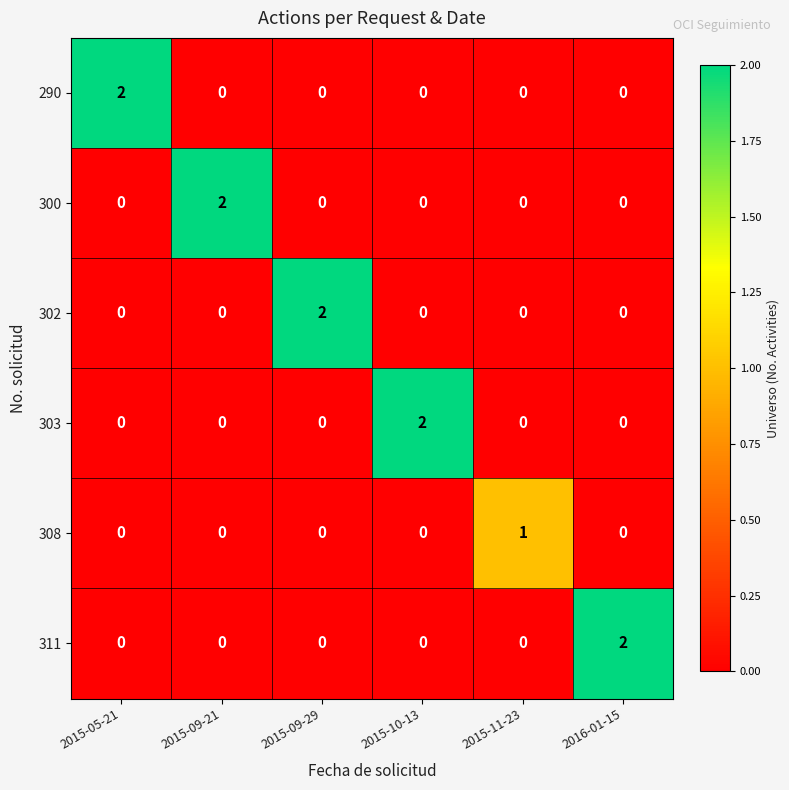

Count the 311 values in the range 0 to 1.

5